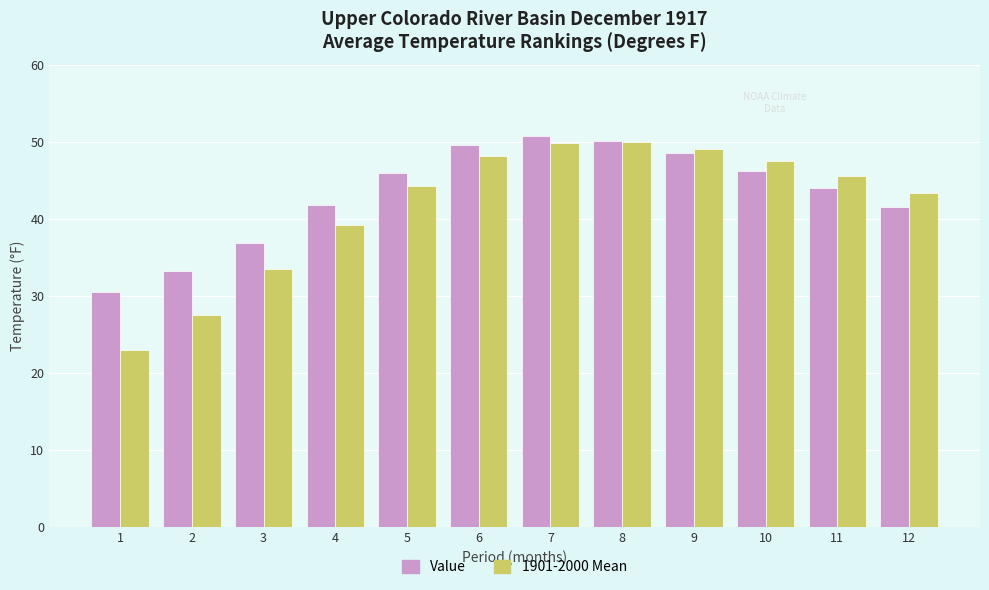

Rank the series at 2 from highest to lowest value.

Value, 1901-2000 Mean